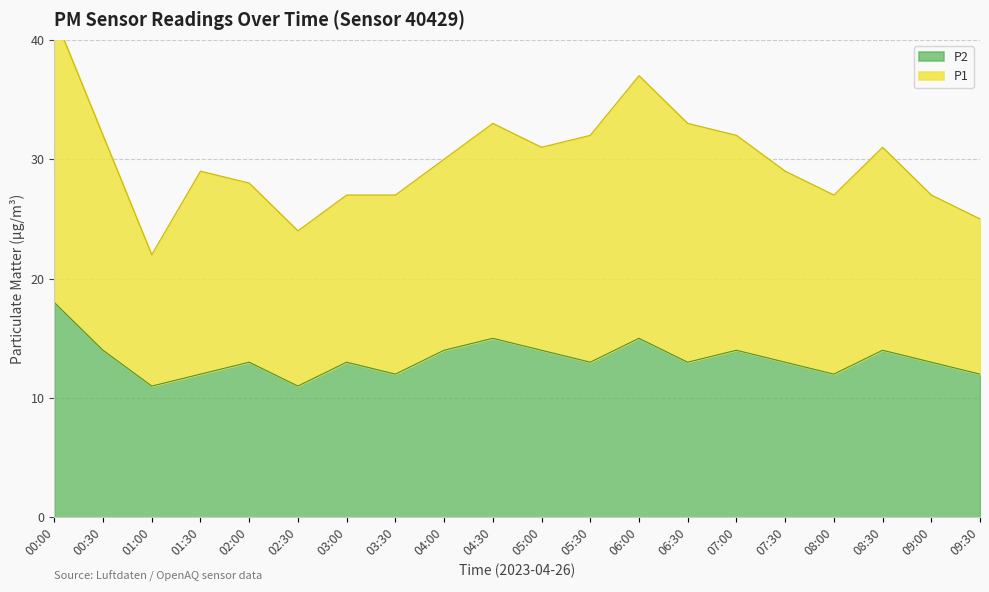

Which series has the largest range (max minus min)?

P1